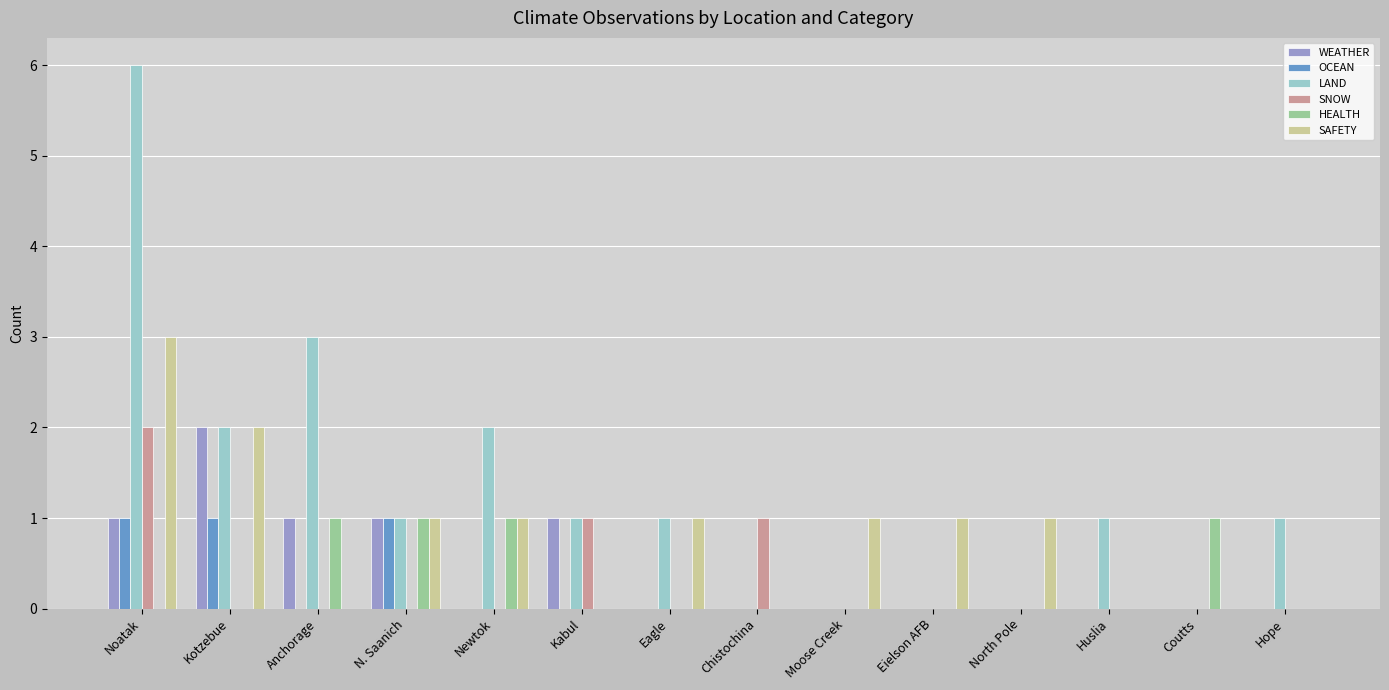

Which series changed the most between Eagle and North Pole?

LAND